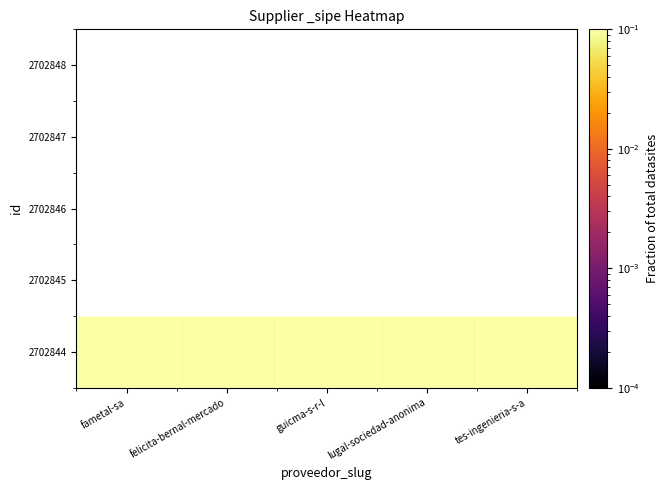

Between fametal-sa and tes-ingenieria-s-a, which series saw the biggest shift?

2702844